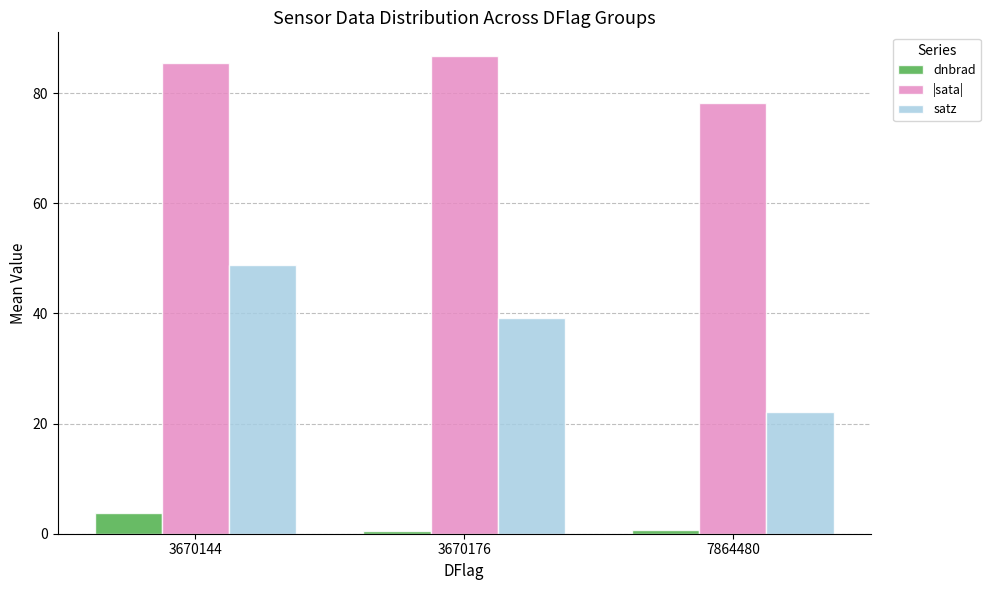

What is the value of the dnbrad bar at the 2nd from the left?

0.5